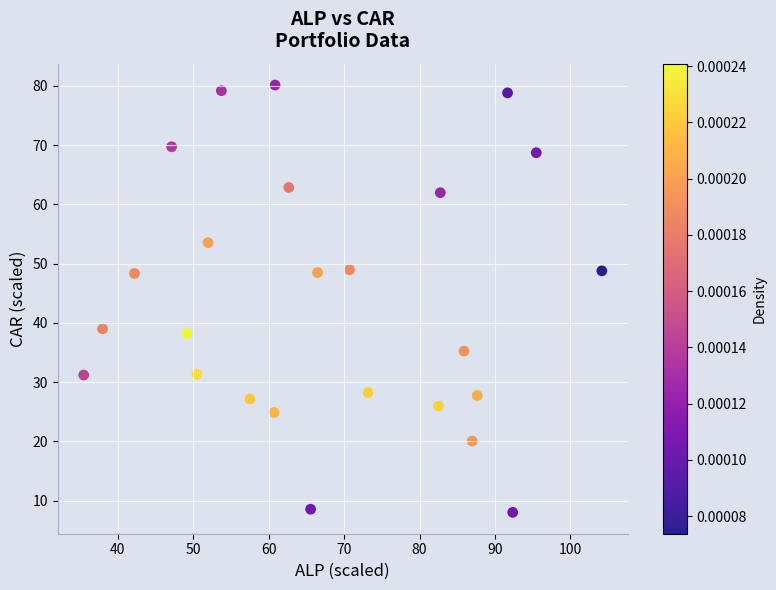

What is the range of Y values (max minus min)?

72.1